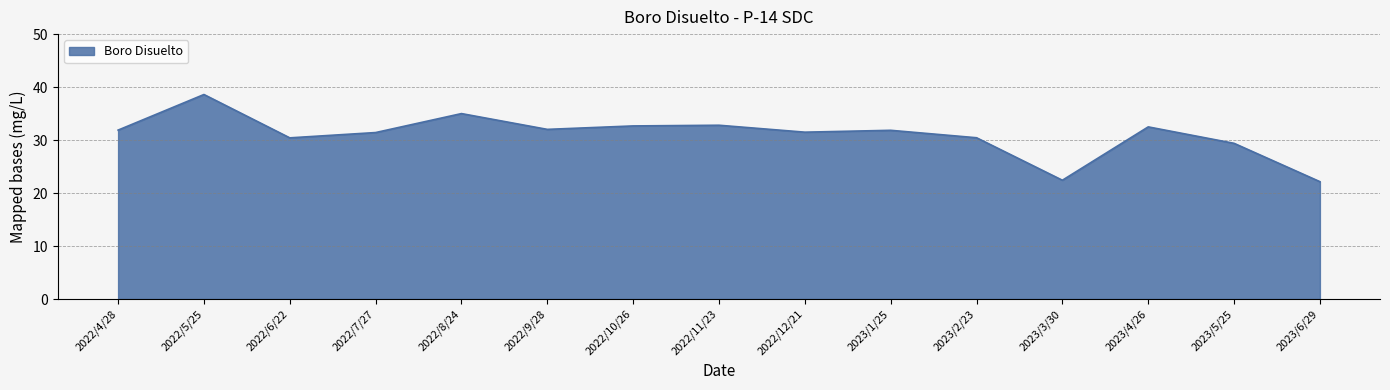

What position from the right is 2022/7/27?

12